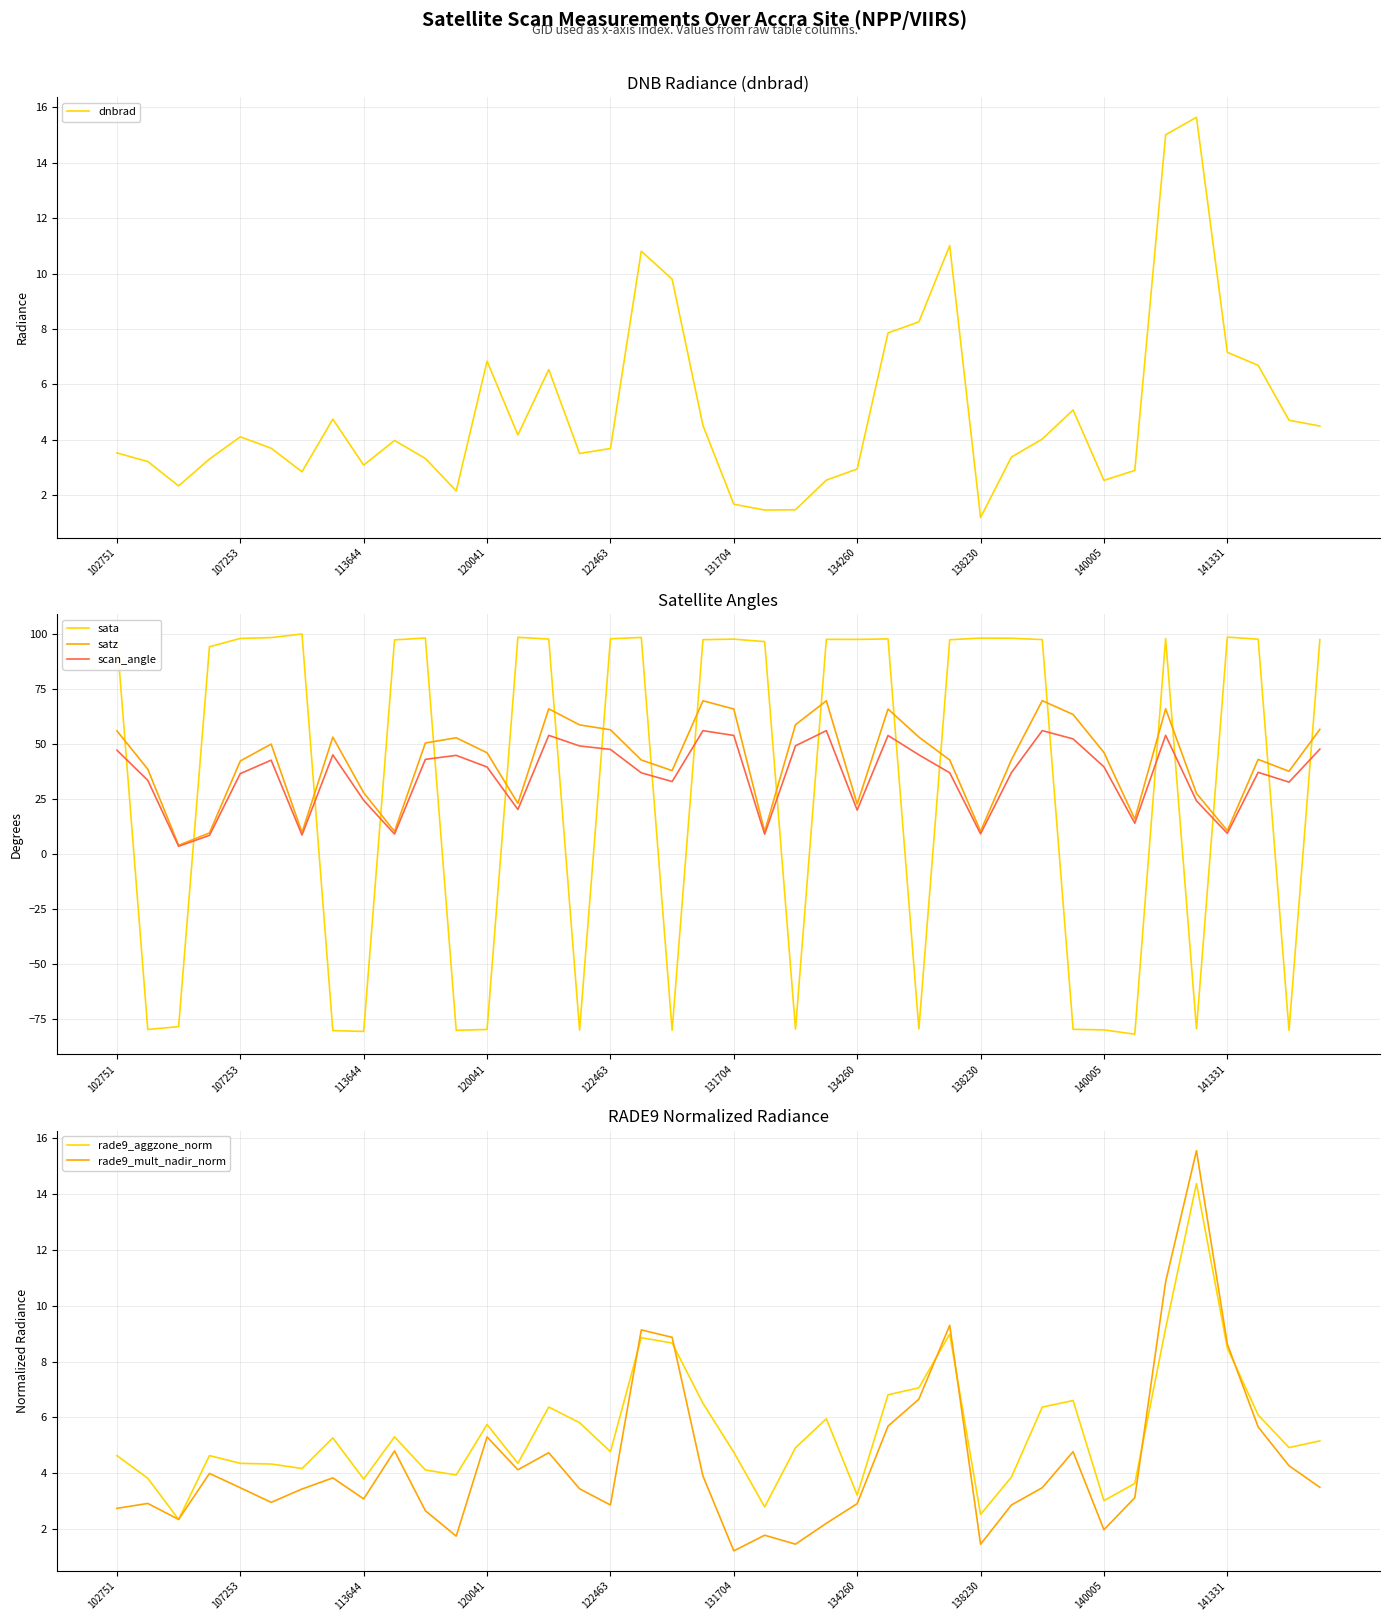

Reading left to right, extract all data points from this chart.

dnbrad: 3.5	3.2	2.3	3.3	4.1	3.7	2.9	4.8	3.1	4.0	3.3	2.2	6.8	4.2	6.5	3.5	3.7	10.8	9.8	4.5	1.7	1.5	1.5	2.5	3.0	7.9	8.3	11.0	1.2	3.4	4.0	5.1	2.5	2.9	15.0	15.6	7.2	6.7	4.7	4.5
sata: 98.0	-79.7	-78.4	94.2	98.0	98.3	100.0	-80.2	-80.6	97.3	98.2	-80.0	-79.7	98.5	97.7	-80.0	97.8	98.4	-80.0	97.4	97.6	96.5	-79.5	97.5	97.5	97.8	-79.5	97.4	98.1	98.0	97.4	-79.6	-79.9	-81.8	97.9	-79.4	98.6	97.6	-80.1	97.4
satz: 56.0	38.6	4.0	9.6	42.3	50.0	9.8	53.1	27.9	10.3	50.5	52.8	46.0	23.0	66.0	58.7	56.5	42.7	37.9	69.6	65.9	10.2	58.8	69.6	22.7	65.9	53.1	42.8	10.4	42.8	69.7	63.4	46.1	15.9	66.0	27.6	10.6	43.0	37.6	56.7
scan_angle: 47.2	33.5	3.5	8.5	36.5	42.6	8.7	45.1	24.4	9.1	43.0	44.8	39.5	20.2	53.9	49.1	47.5	36.9	32.9	56.1	53.9	9.0	49.2	56.1	20.0	53.9	45.1	36.9	9.2	37.0	56.1	52.3	39.6	14.0	53.9	24.2	9.4	37.1	32.7	47.7
rade9_aggzone_norm: 4.6	3.8	2.3	4.6	4.3	4.3	4.2	5.3	3.8	5.3	4.1	3.9	5.7	4.4	6.4	5.8	4.8	8.9	8.7	6.5	4.7	2.8	4.9	5.9	3.2	6.8	7.1	9.0	2.5	3.9	6.4	6.6	3.0	3.6	9.2	14.4	8.5	6.1	4.9	5.2
rade9_mult_nadir_norm: 2.7	2.9	2.3	4.0	3.5	3.0	3.4	3.8	3.1	4.8	2.7	1.7	5.3	4.1	4.7	3.4	2.9	9.1	8.9	3.9	1.2	1.8	1.5	2.2	2.9	5.7	6.7	9.3	1.5	2.9	3.5	4.8	2.0	3.1	10.9	15.6	8.6	5.7	4.3	3.5